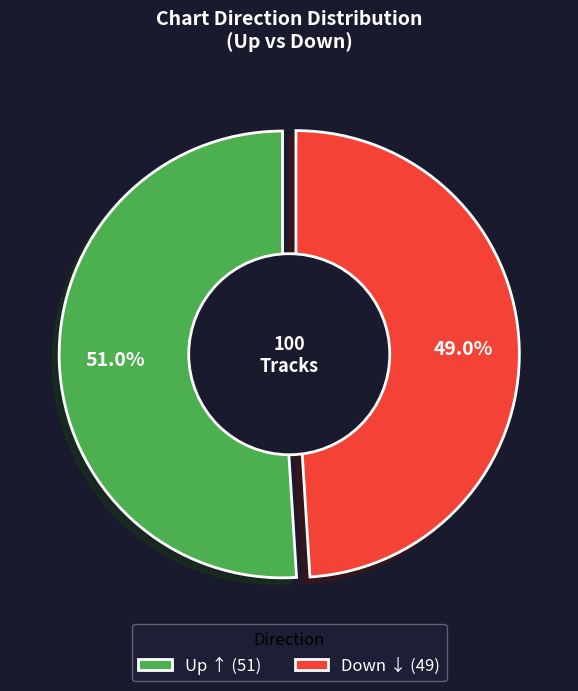

To the nearest percent, what is the combined percentage of down and up?

100%